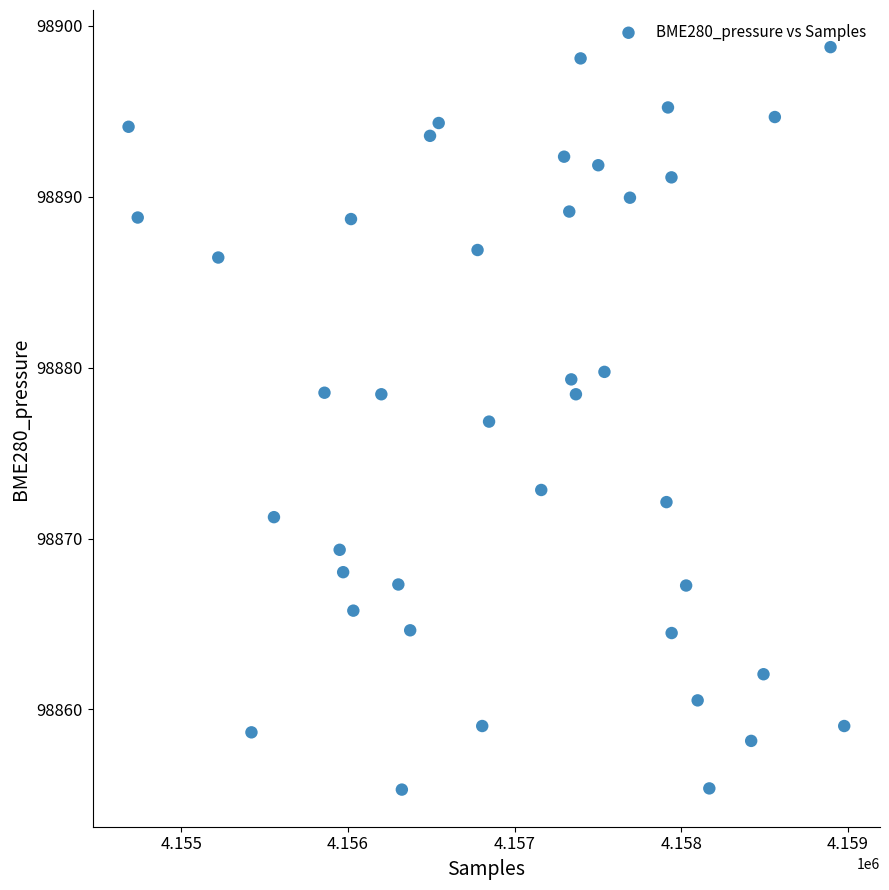

What is the range of X values (max minus min)?

4292.0